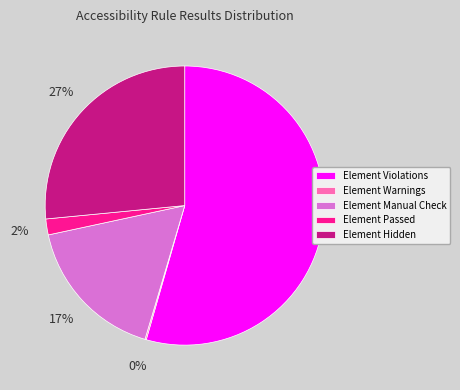

Is there any slice that represents more than half of the pie?

Yes